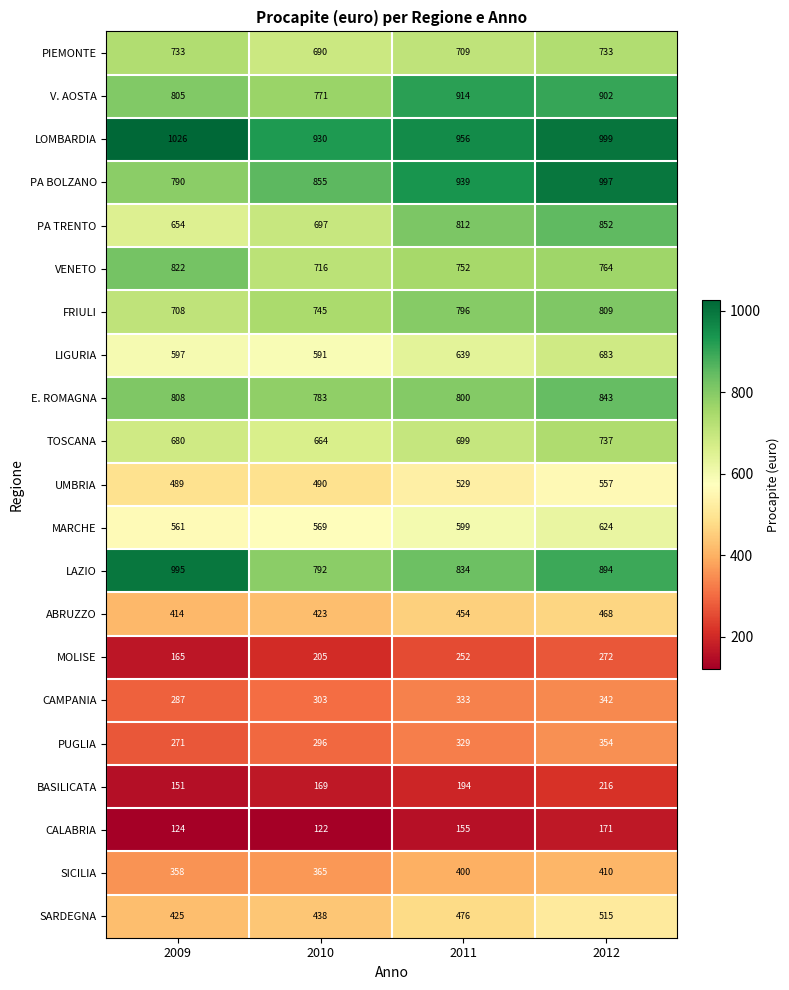

What is the difference between the maximum and minimum values in the FRIULI series?

101